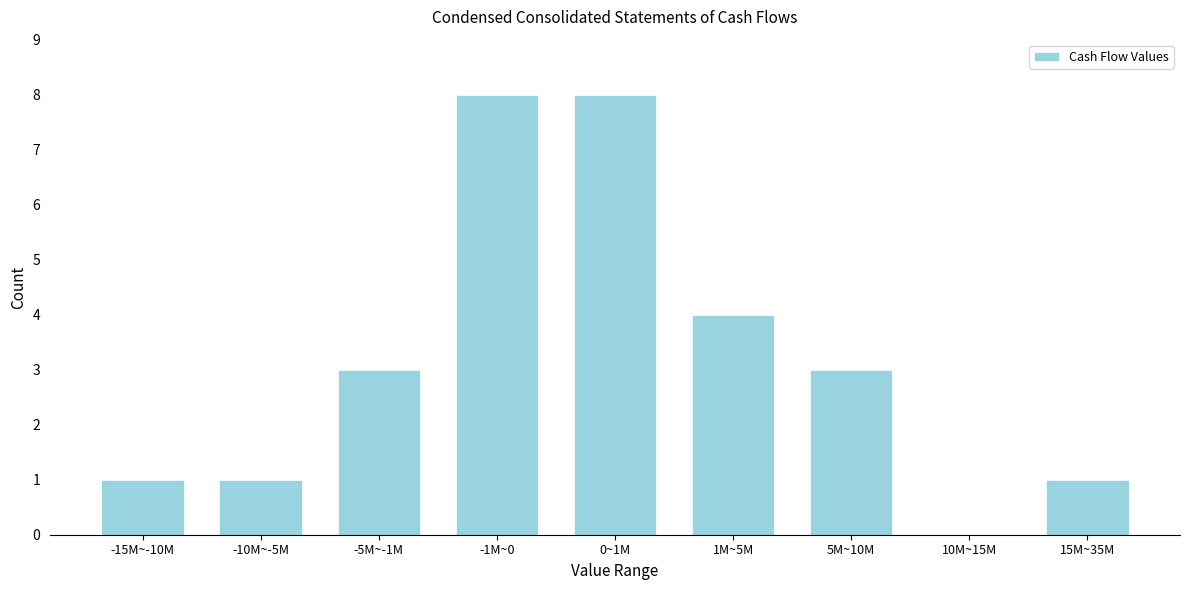

Reading left to right, what are all the values shown in this chart?

-15M~-10M=1	-10M~-5M=1	-5M~-1M=3	-1M~0=8	0~1M=8	1M~5M=4	5M~10M=3	10M~15M=0	15M~35M=1